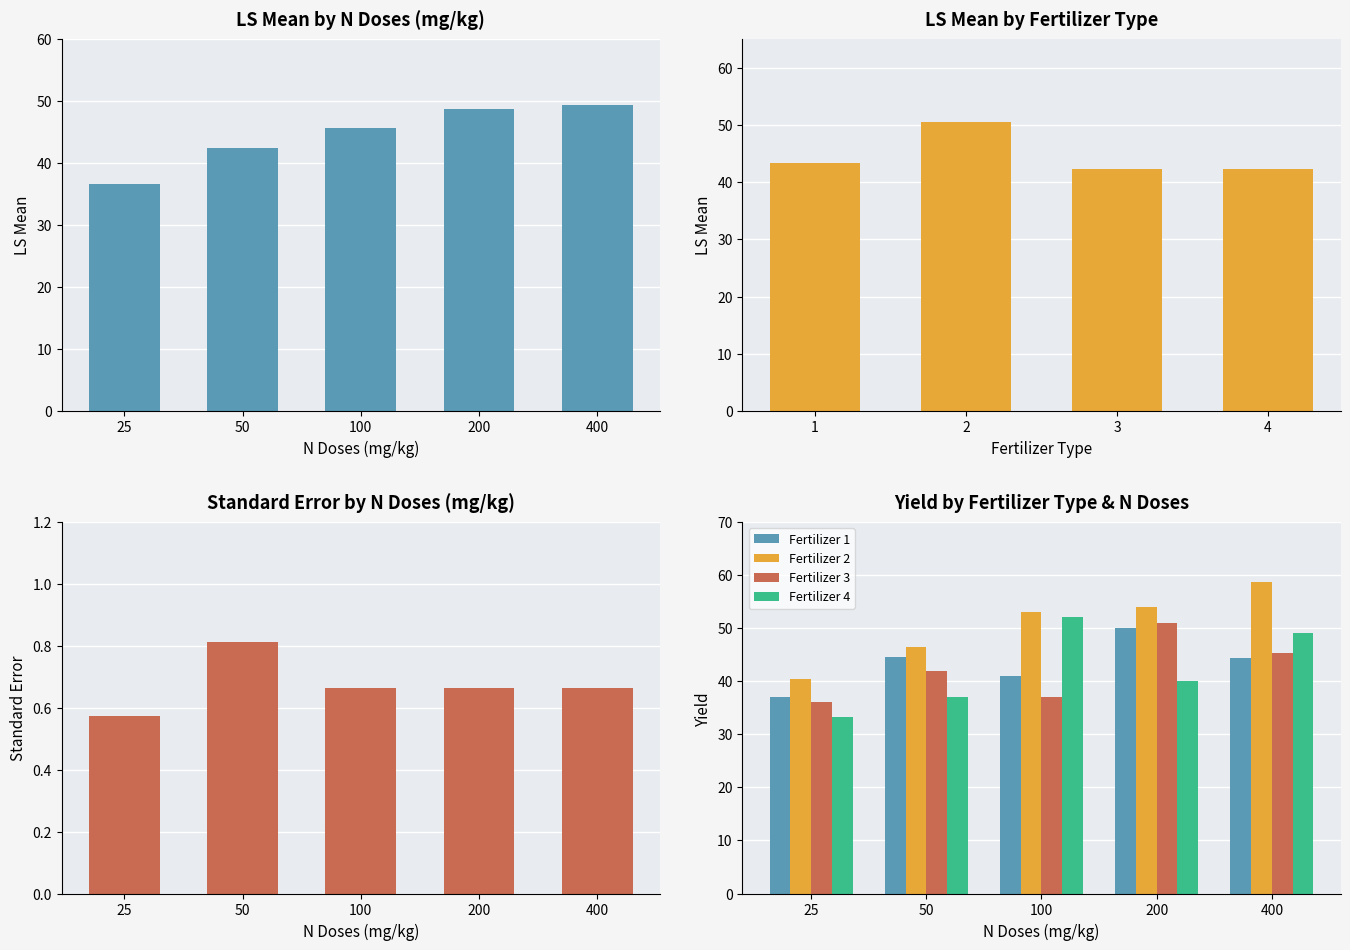

How many data points in LS Mean are above 45?

3